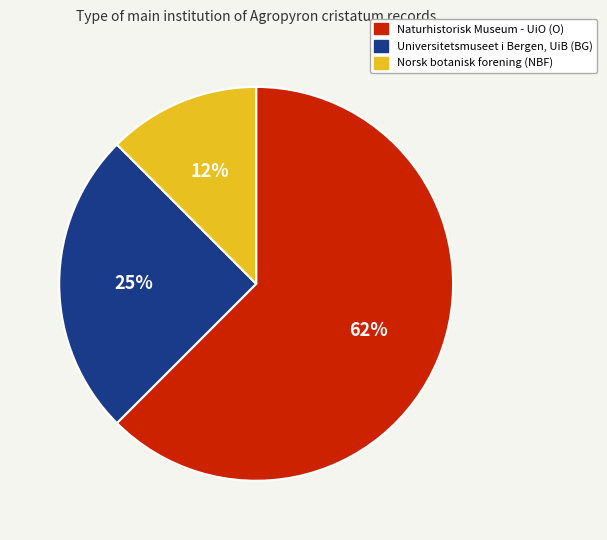

Is it true that Norsk botanisk forening (NBF) is 12% of the pie?

True